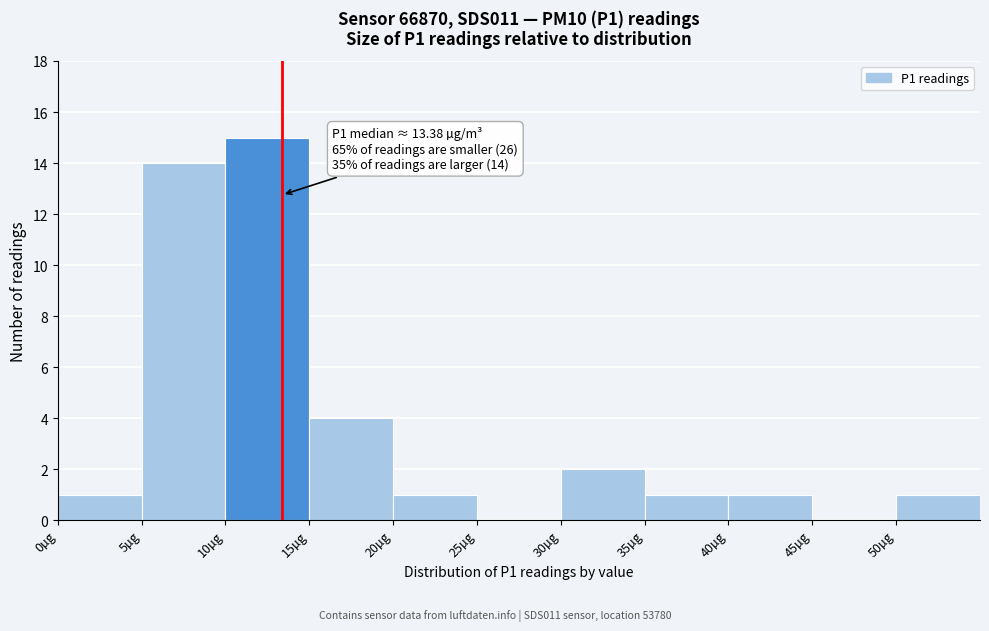

Over which range of the x-axis is the bar tallest?

10 to 15